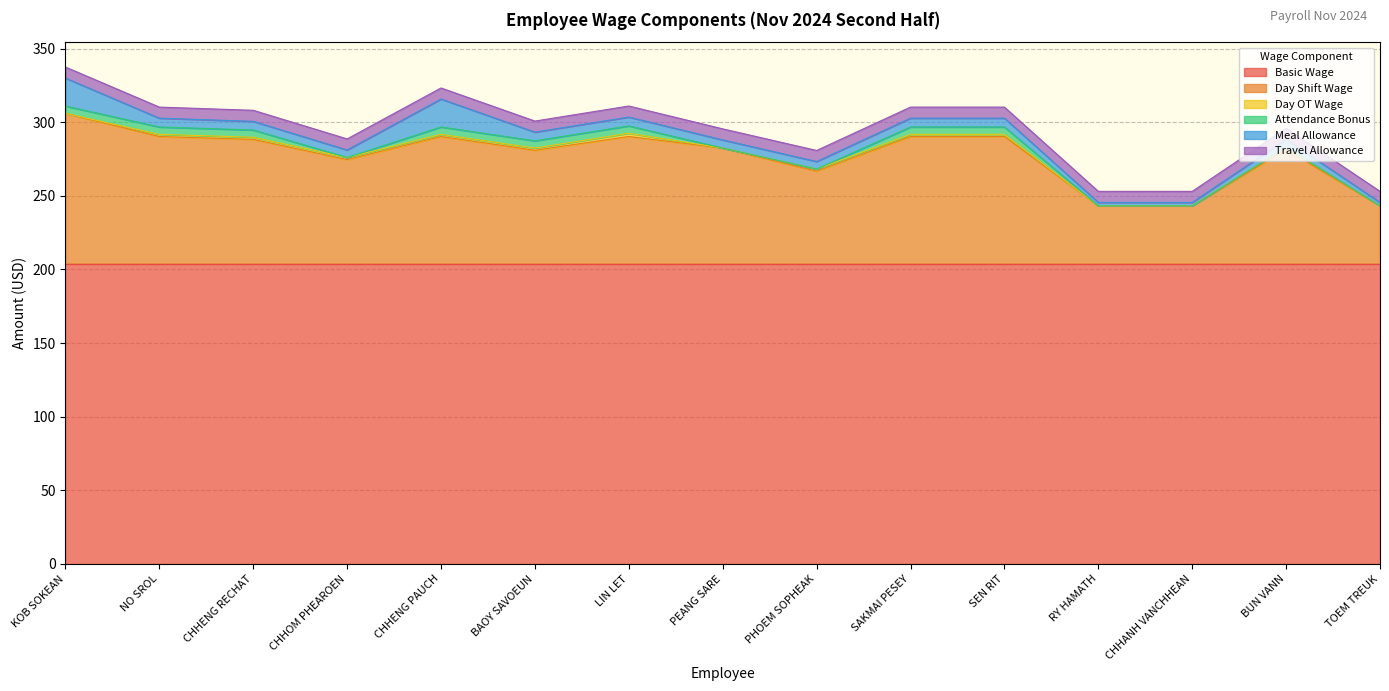

At which category is the sum across all series the highest?

KOB SOKEAN